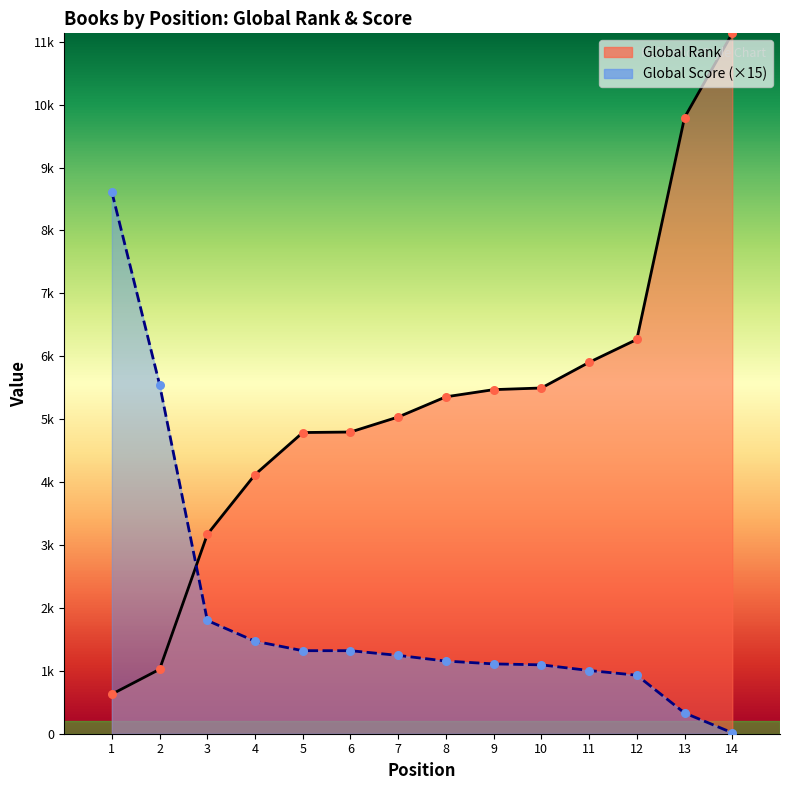

What are all the series names shown in the legend?

Global Rank, Global Score